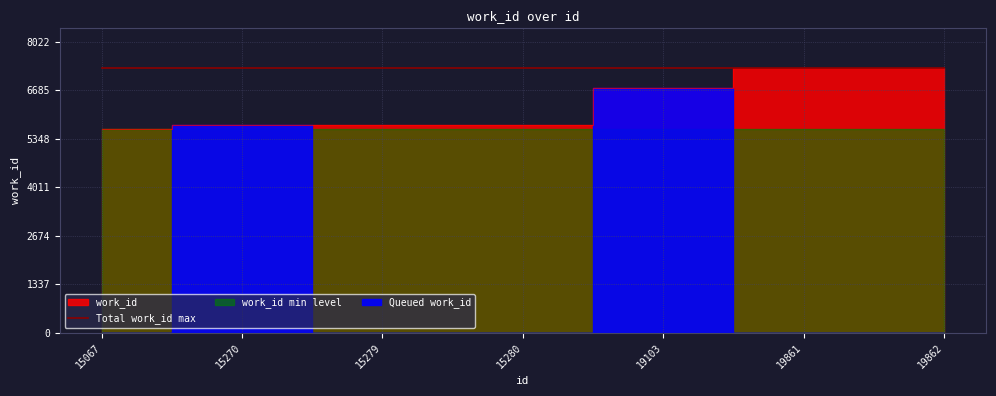

Reading left to right, extract all data points from this chart.

15067=5618	15270=5730	15279=5729	15280=5730	19103=6753	19861=7293	19862=7293